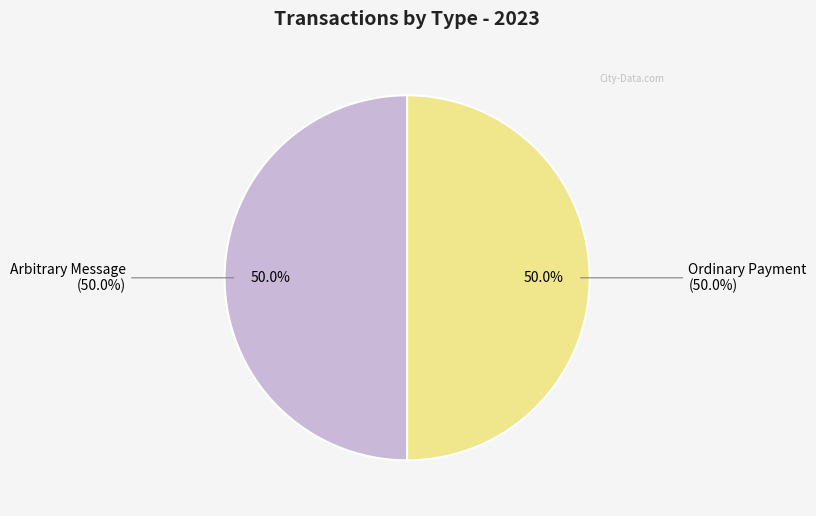

What is the total percentage of Ordinary Payment and Arbitrary Message?

100.0%